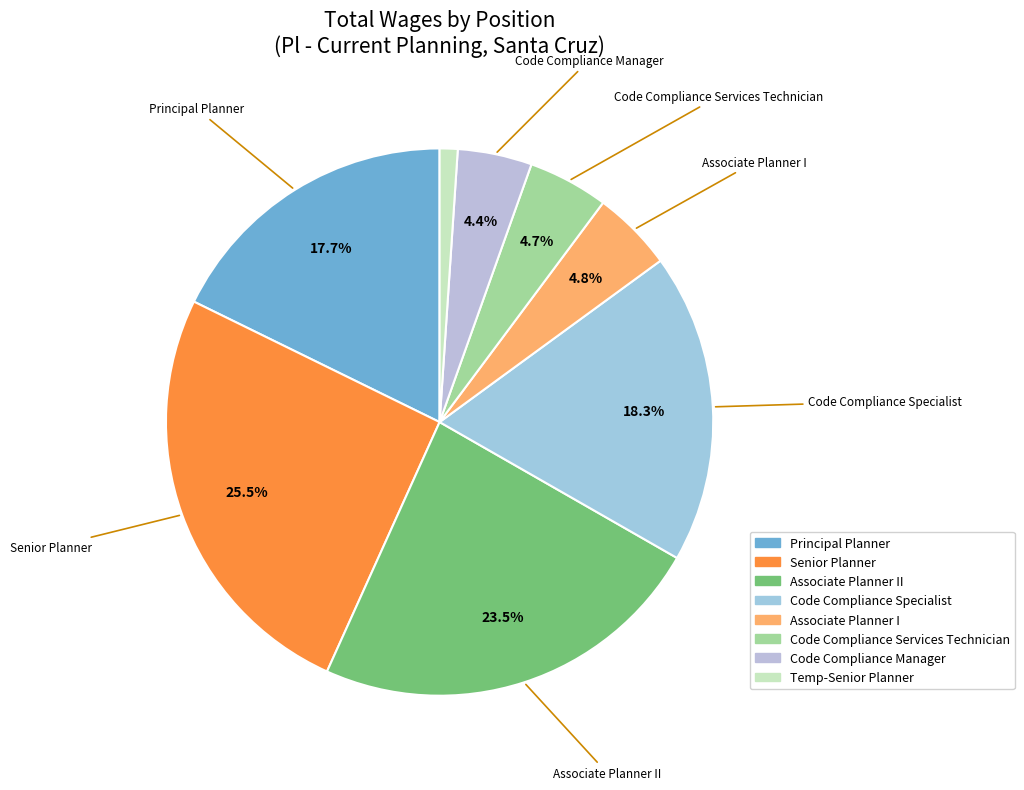

Which category has the biggest portion of the pie?

Senior Planner